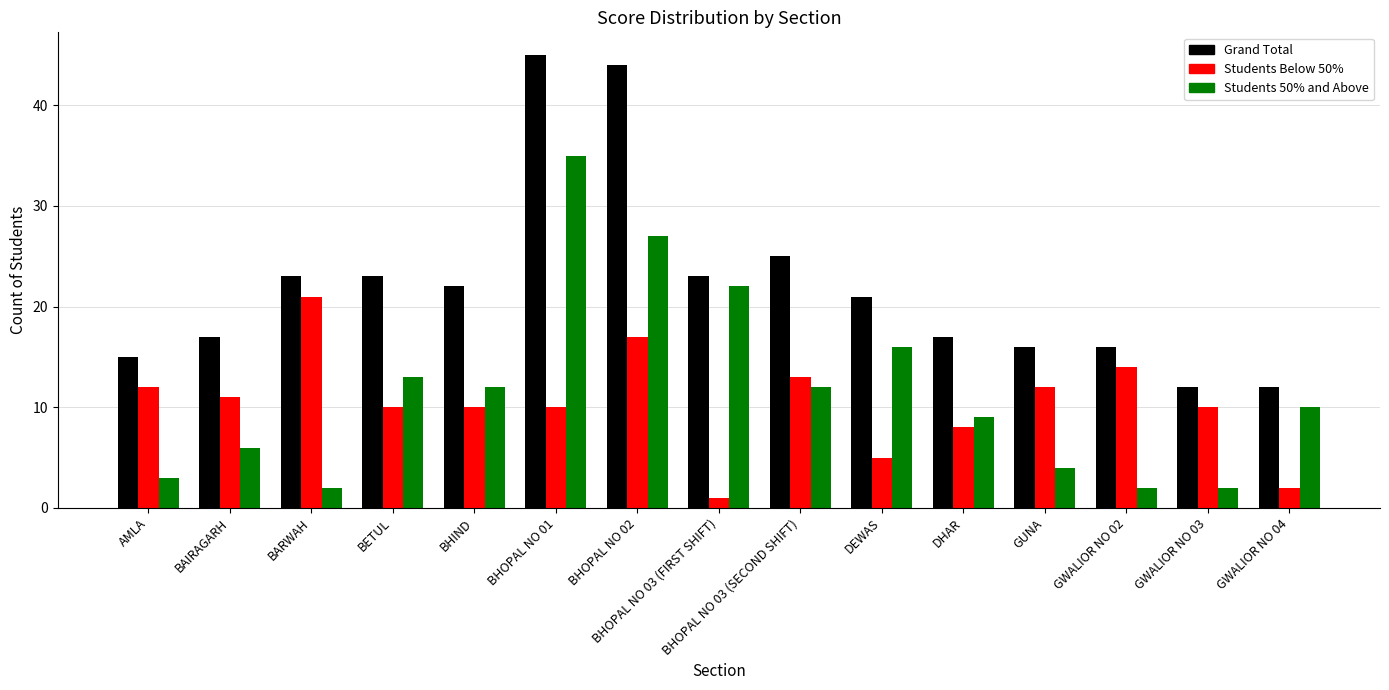

What is the difference between the highest and lowest values at DHAR?

9